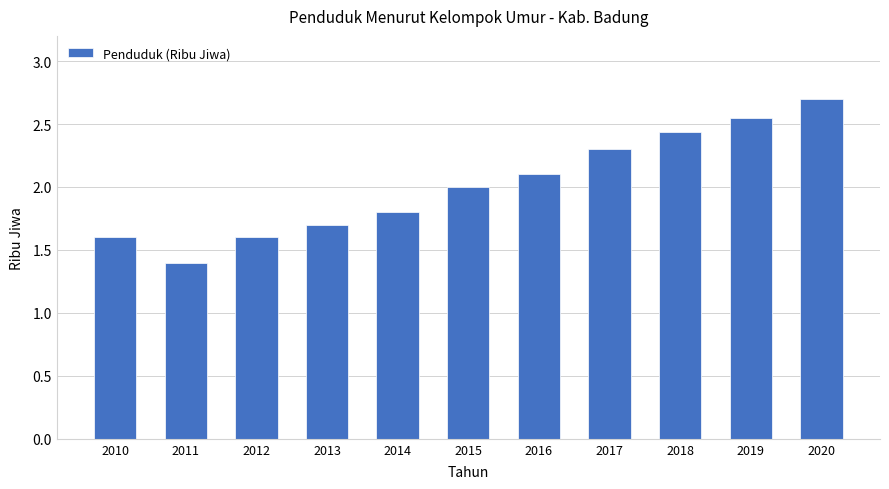

The value at 2010 is 1.6. True or false?

True